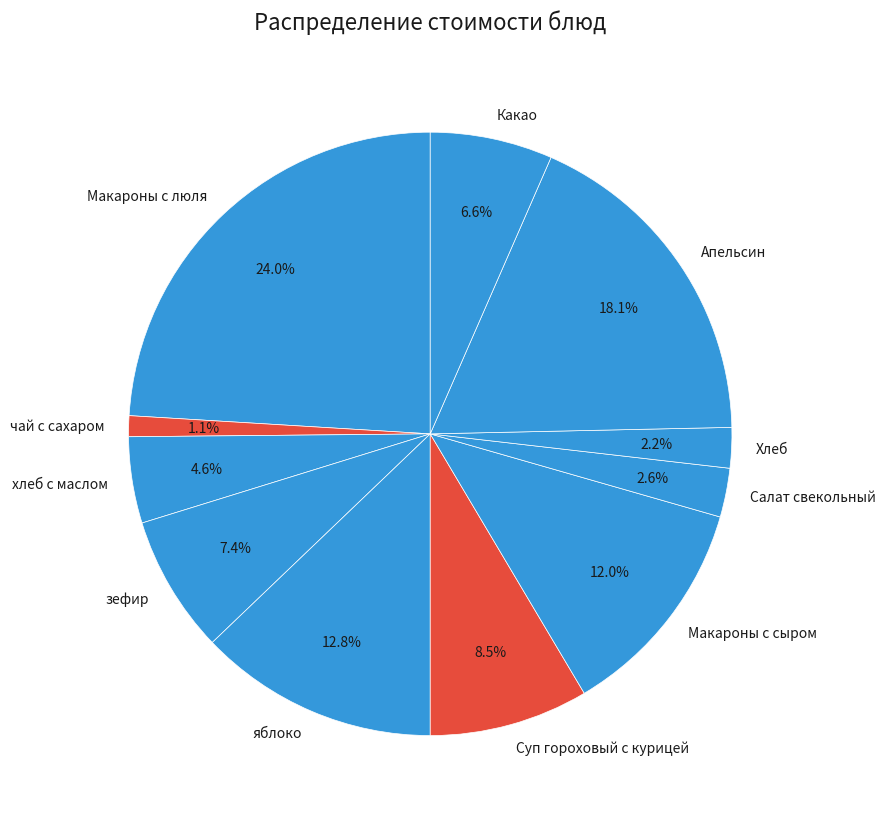

To the nearest percent, what portion does Макароны с сыром represent?

12%